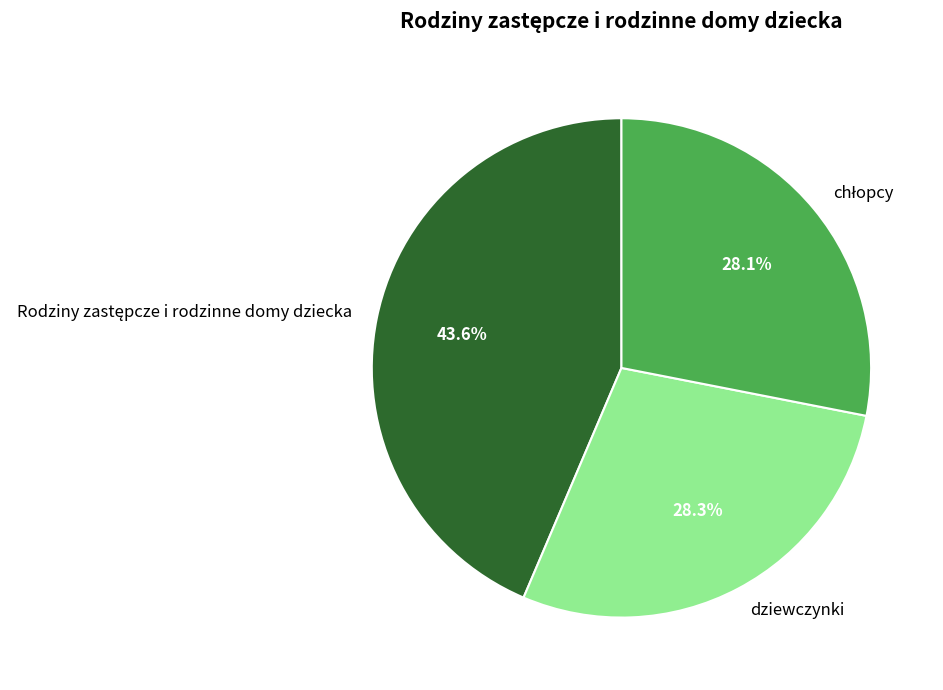

To the nearest percent, what is the average slice percentage?

33%